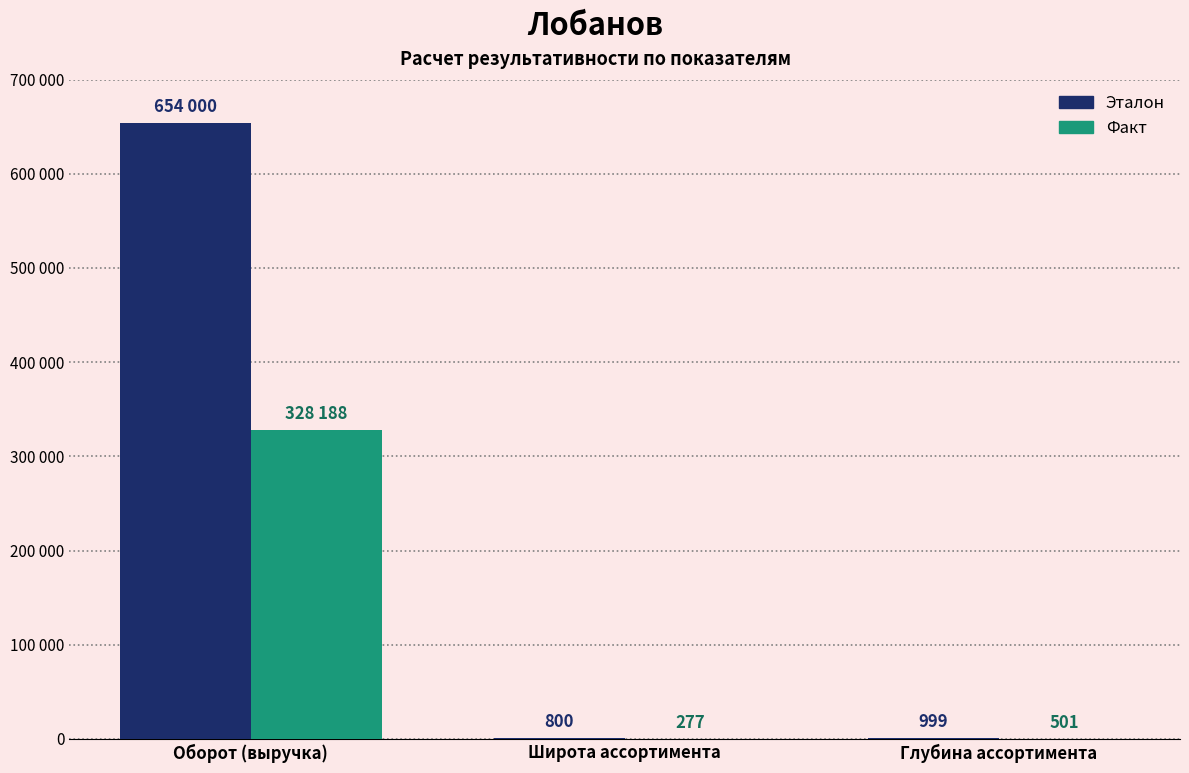

At which label does Эталон first exceed 999?

Оборот (выручка)